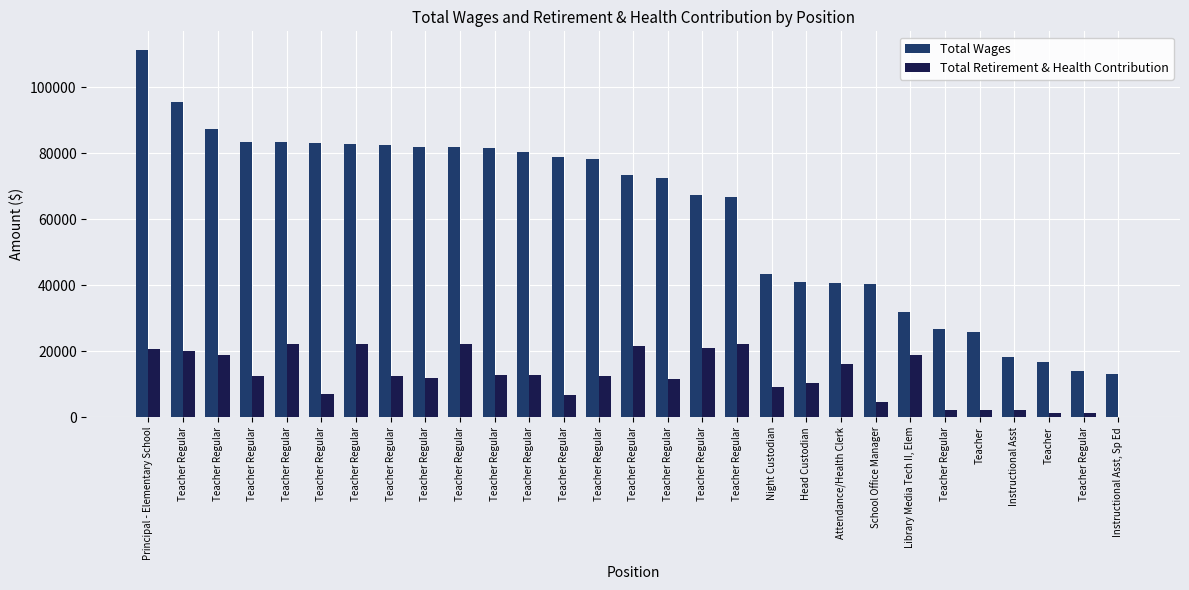

How many series are shown in this chart?

2